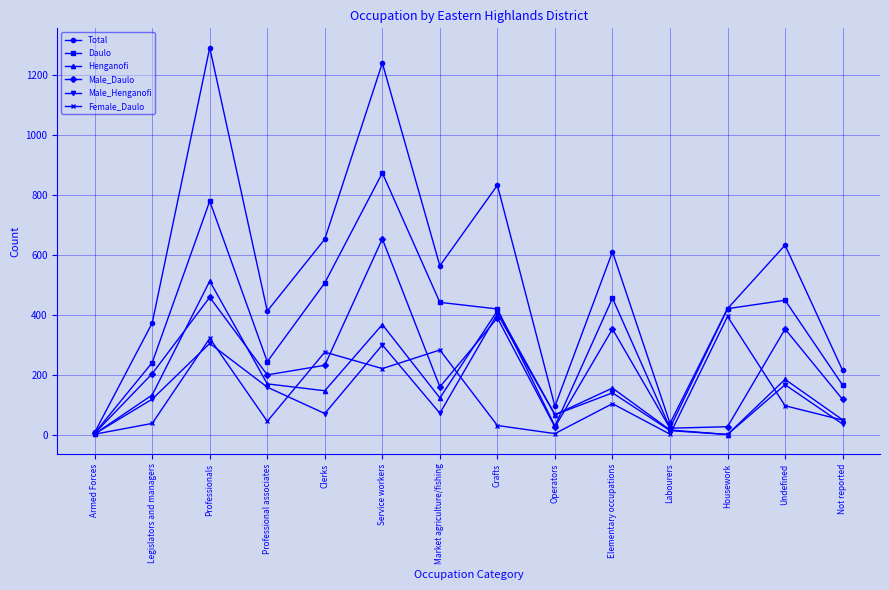

At which category does Henganofi reach its first local peak?

Professionals